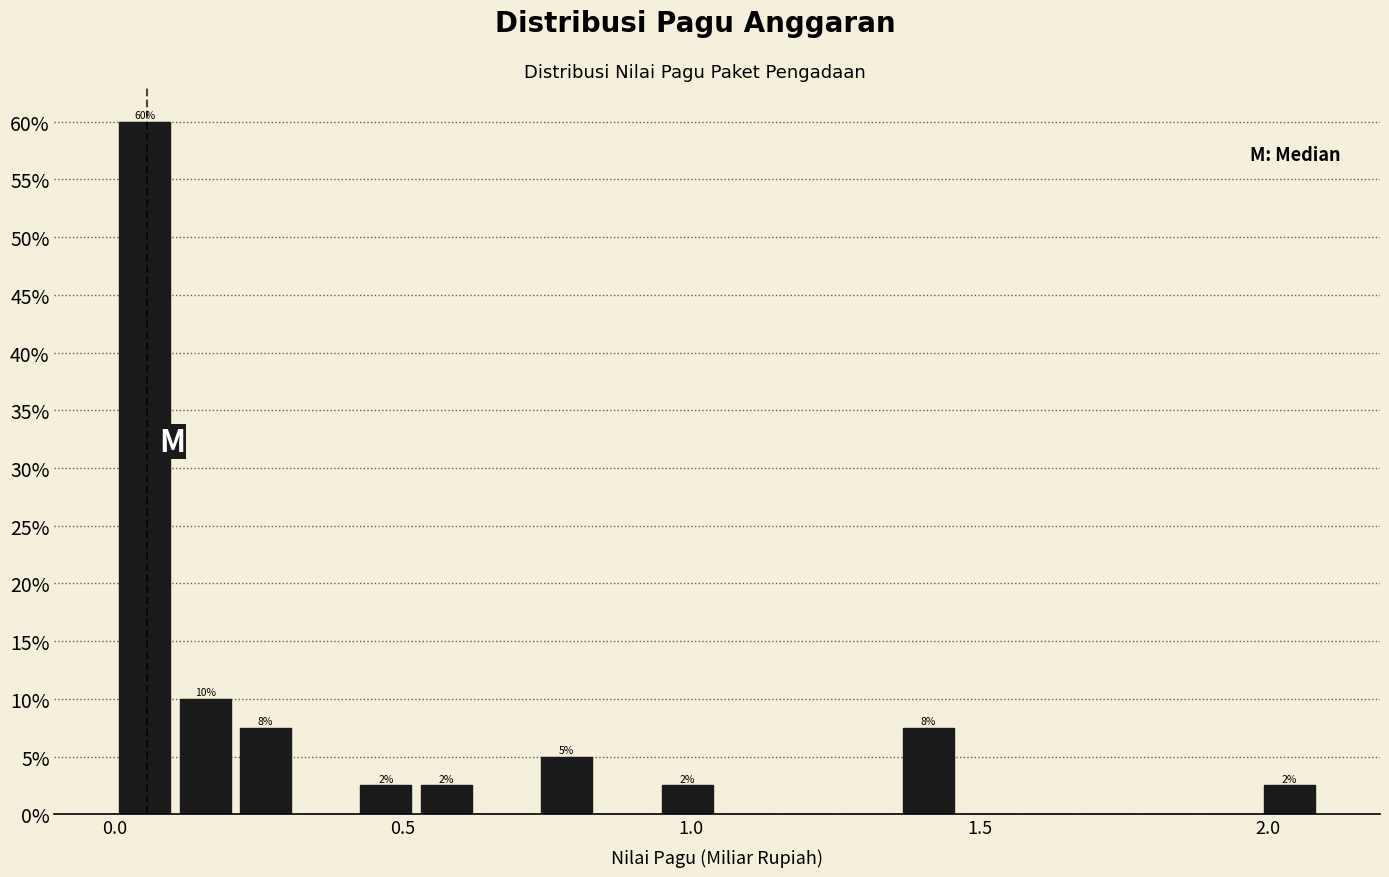

Around what value on the x-axis is the tallest bar? Give the approximate position of its centre, as read against the axis.

0.05